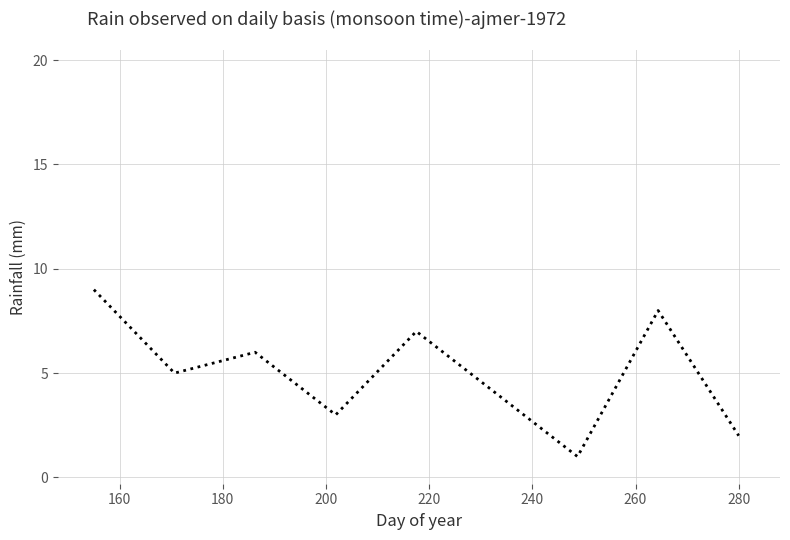

What is the difference between the maximum and minimum values?

8